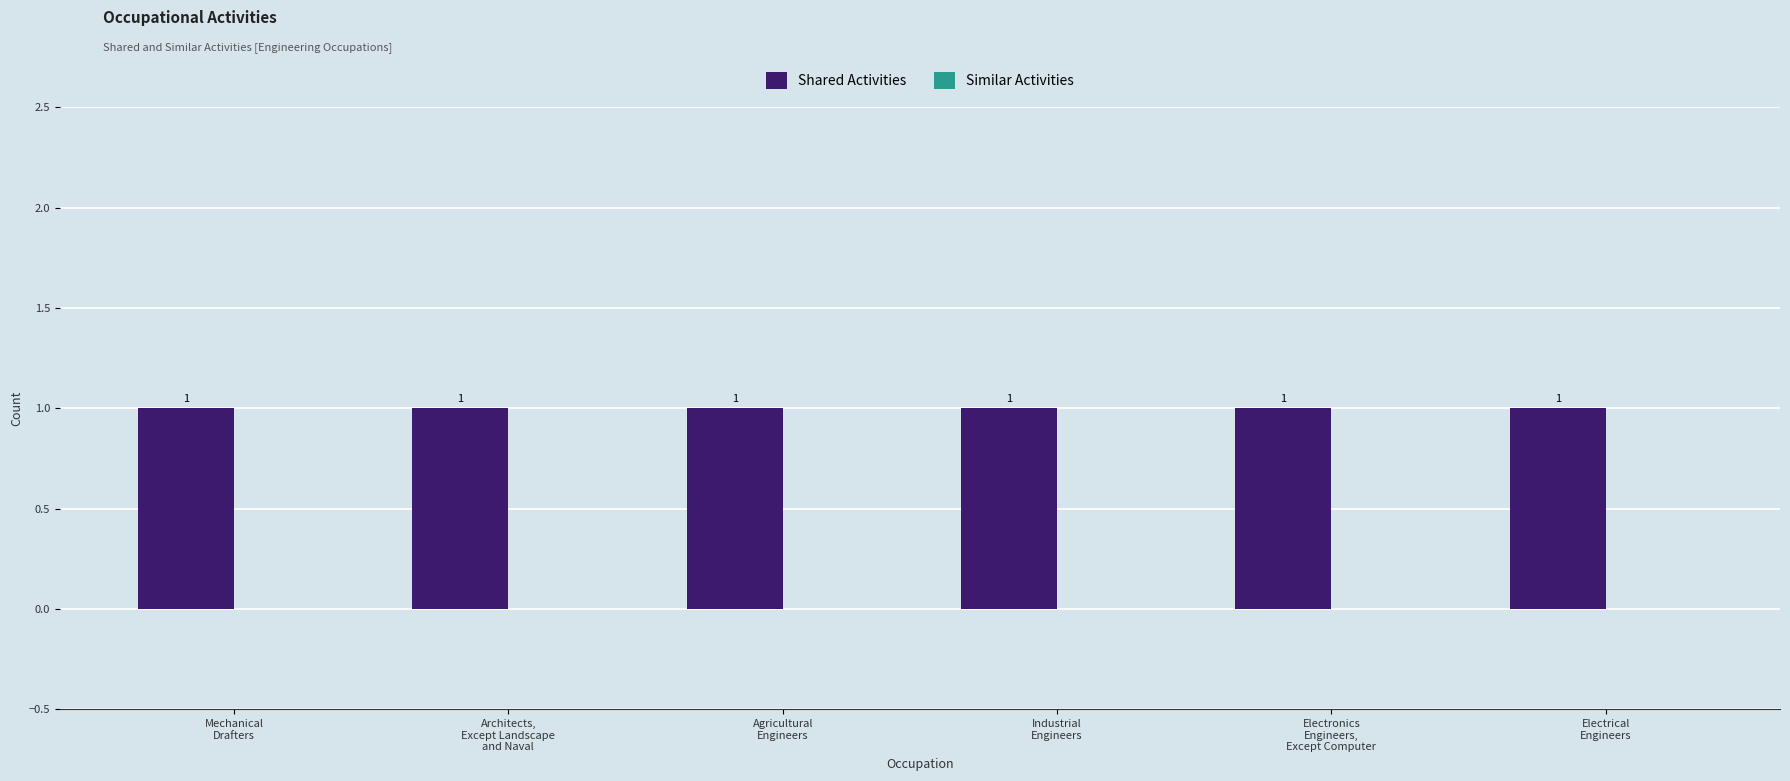

At which label does Similar Activities reach its peak?

Mechanical
Drafters